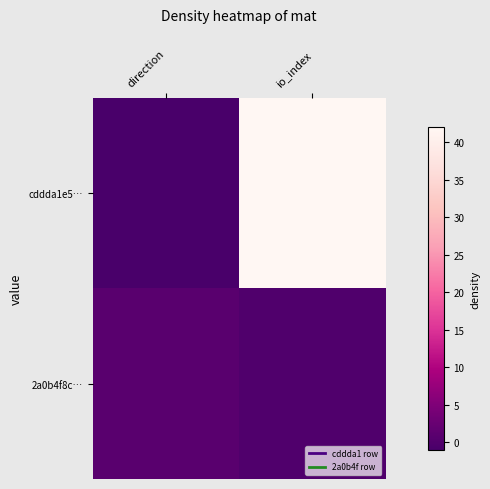

Which has a higher value, io_index or direction?

io_index